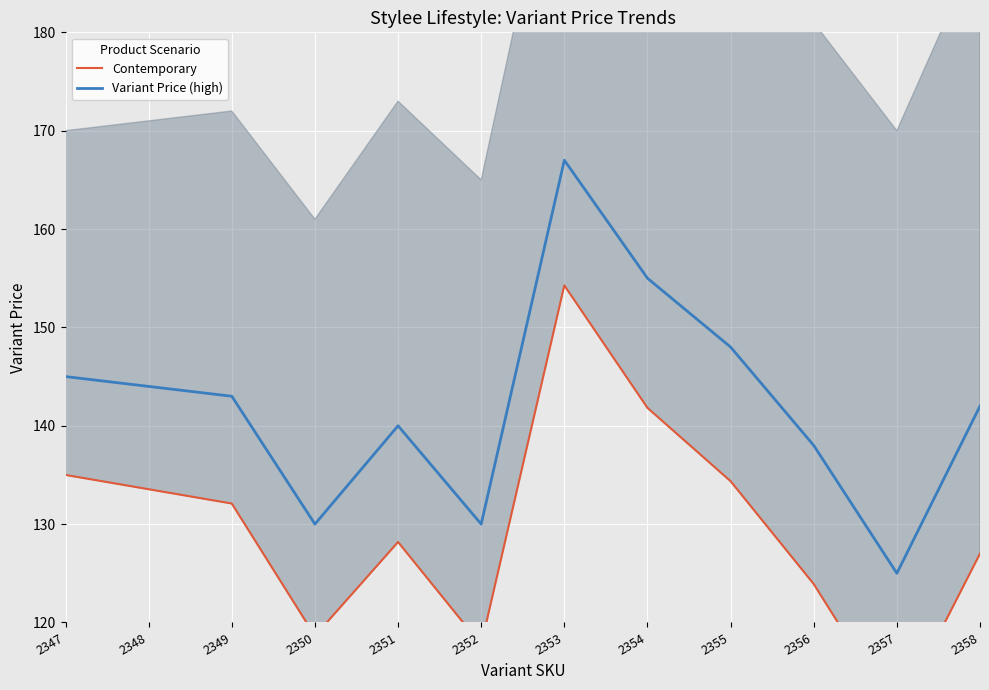

What is the minimum value for Variant Price (high)?

125